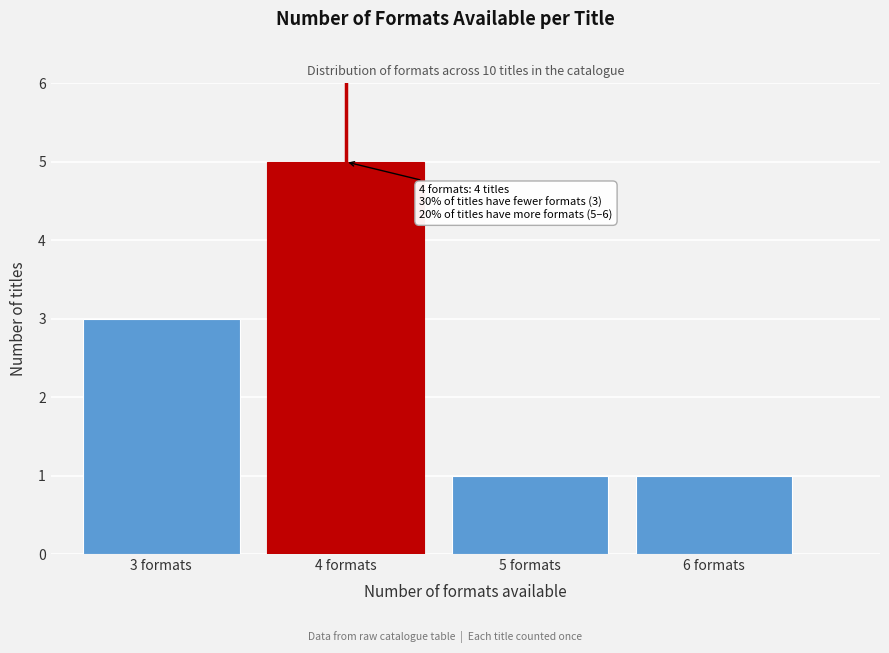

Reading right to left, transcribe all the data shown in this chart.

6 formats=1	5 formats=1	4 formats=5	3 formats=3